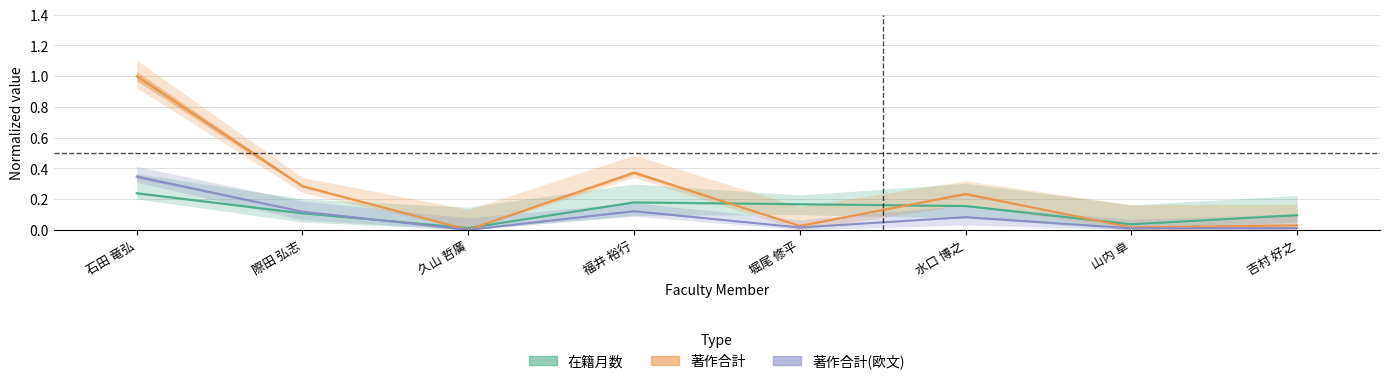

After their last crossing, which series has the higher values: 著作合計 or 在籍月数?

在籍月数